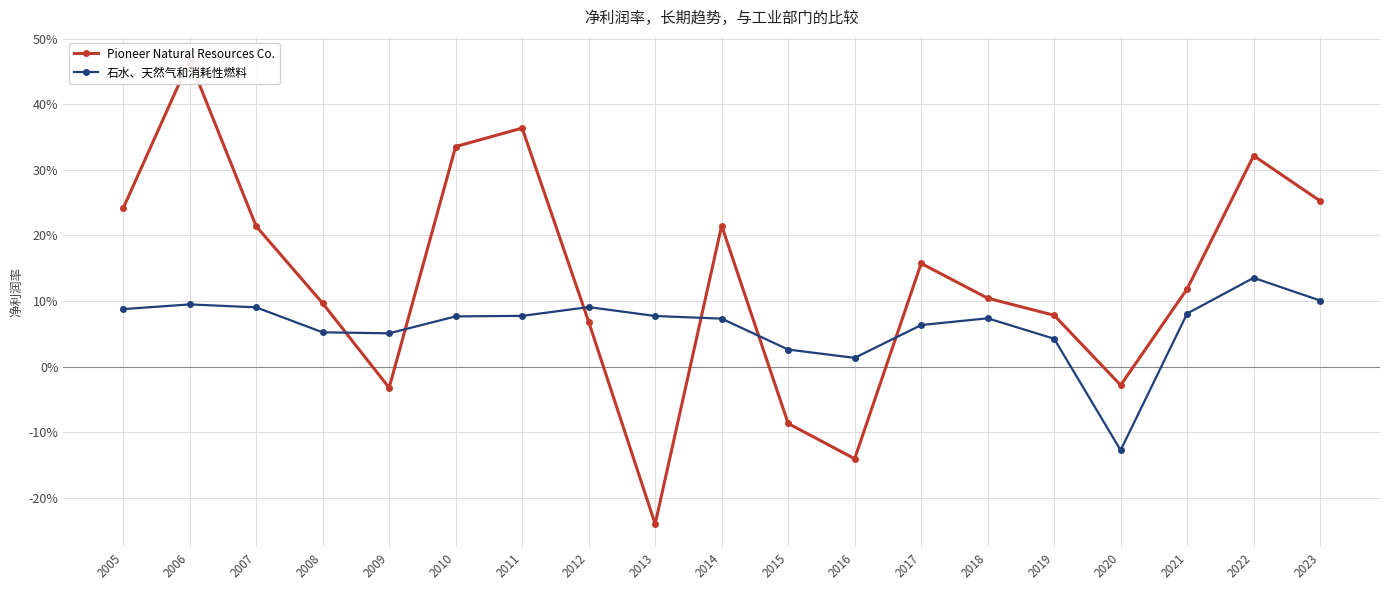

How many data points in Pioneer Natural Resources Co. are above 0?

14